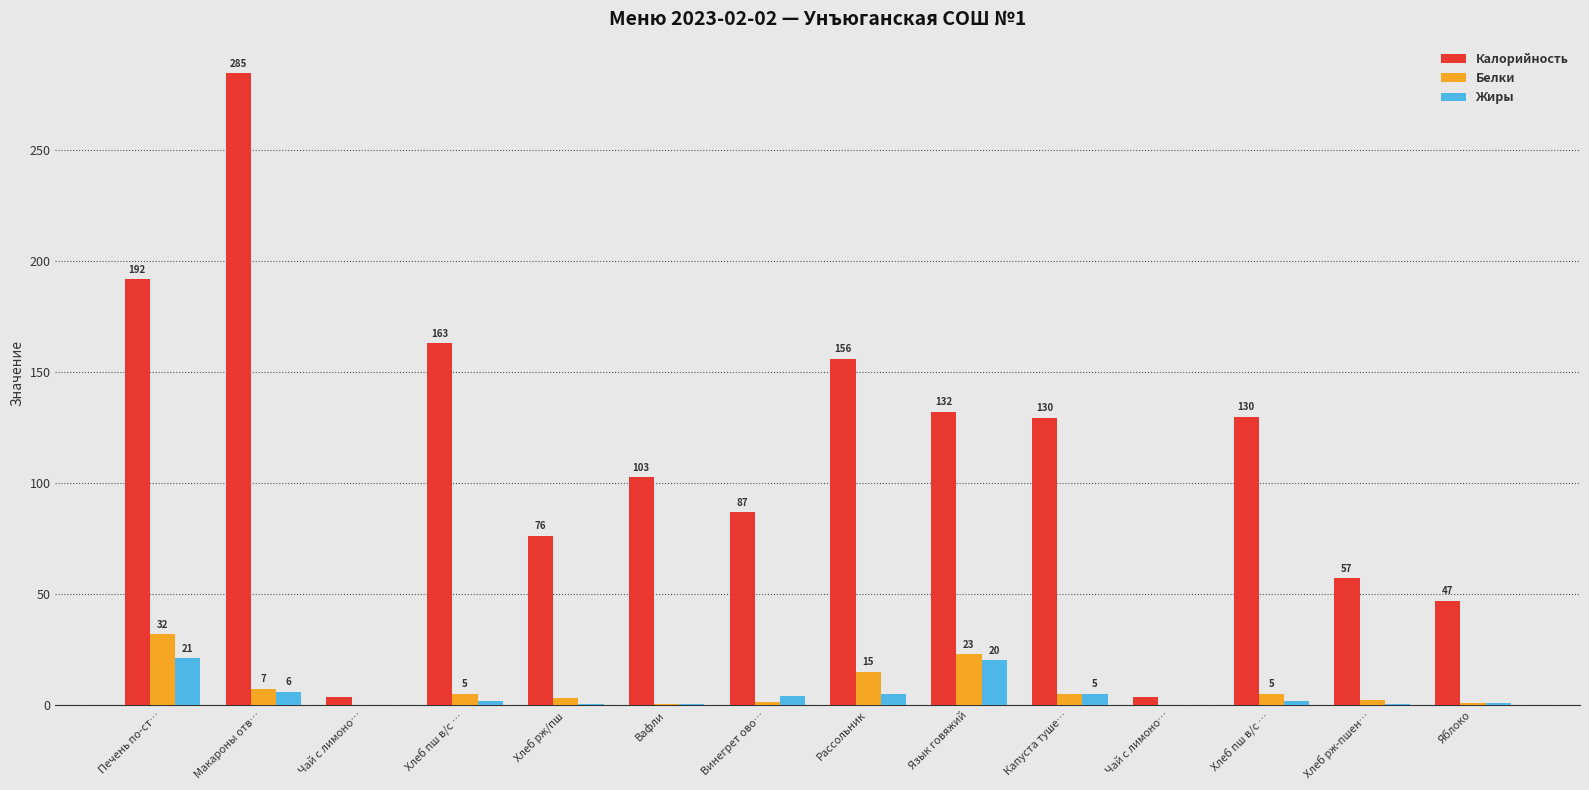

How many values in the Калорийность series exceed 129?

7